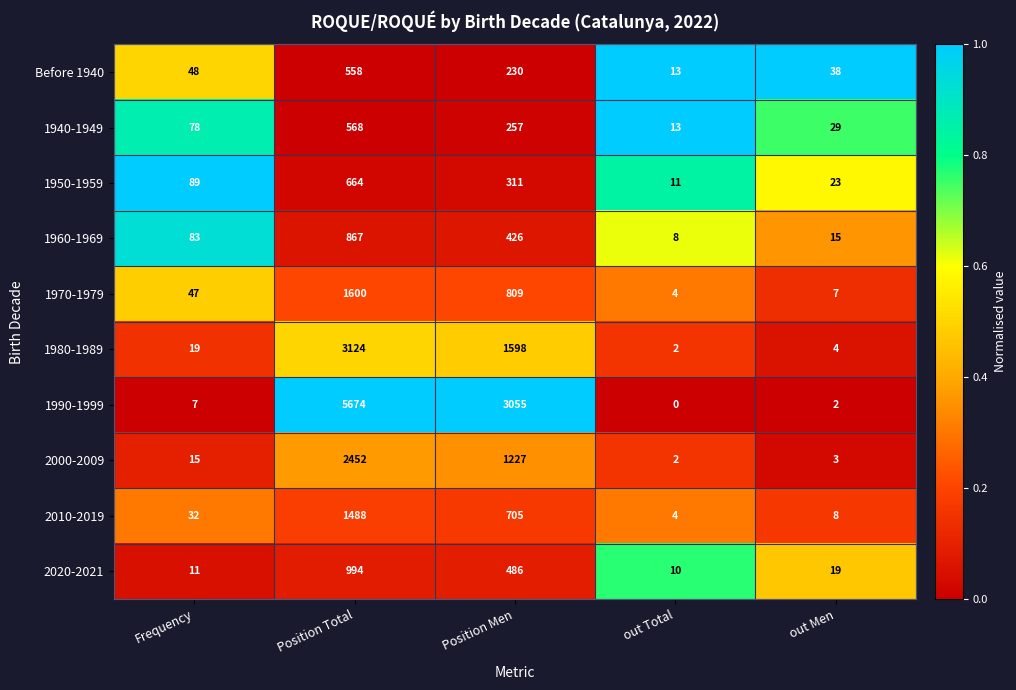

Which series has the largest total across all categories?

1990-1999